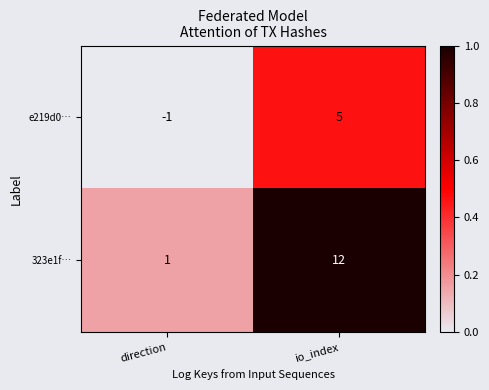

What is the difference between the highest and lowest values at direction?

2